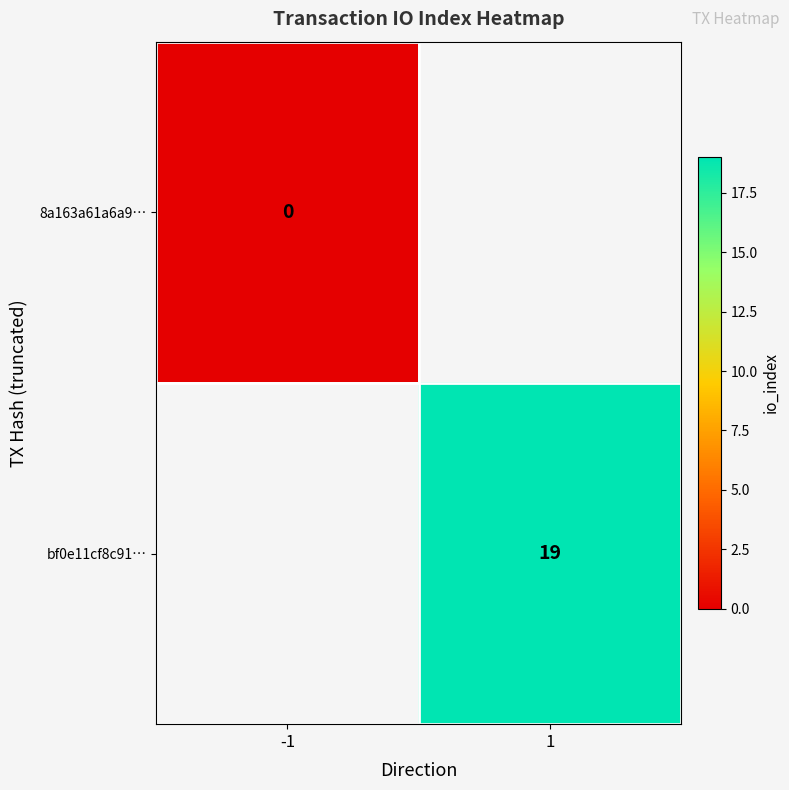

Which has a higher value, -1 or 1?

1